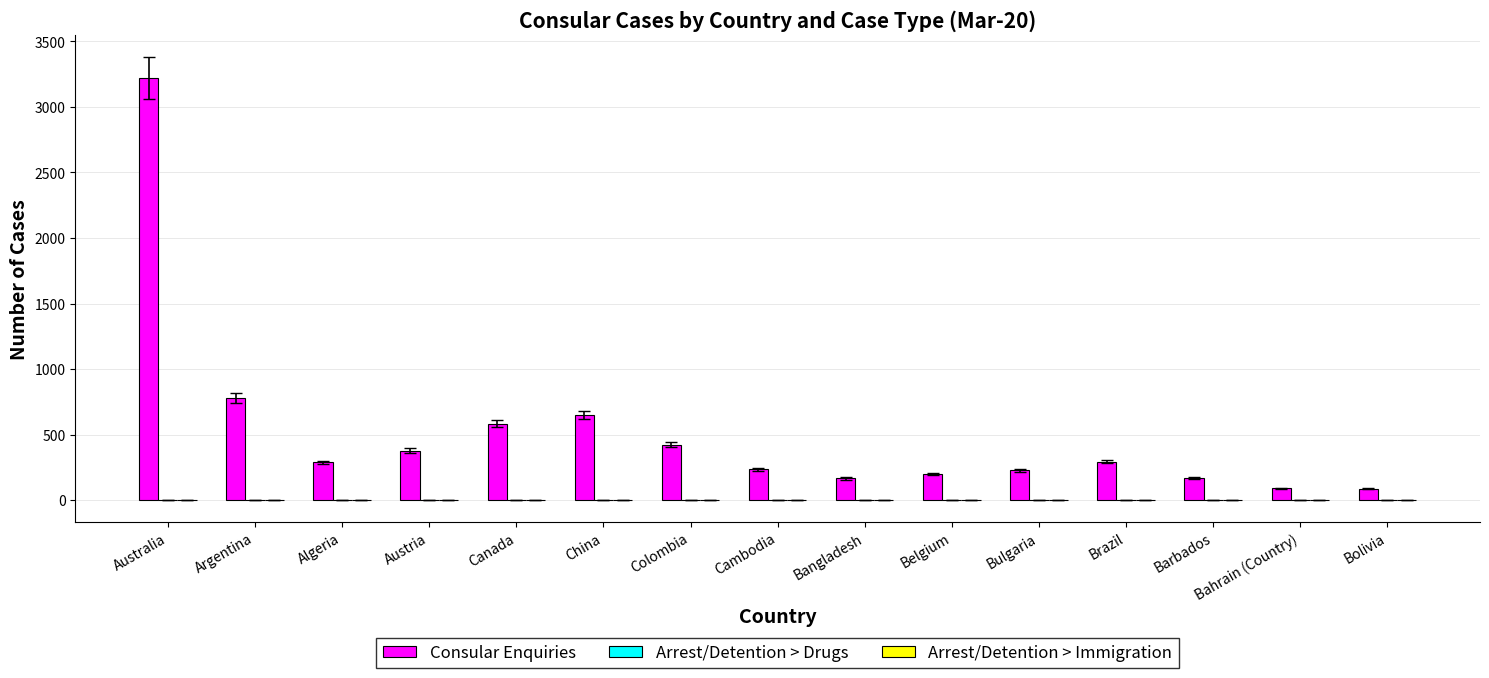

True or false: Consular Enquiries has a value of 375 at Austria.

True